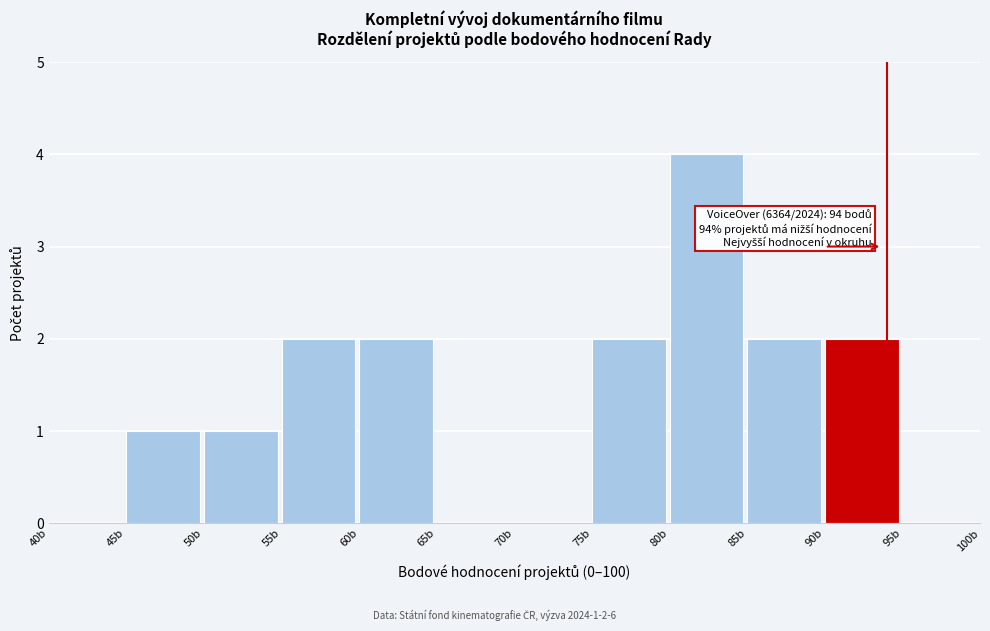

Over which range of the x-axis is the bar tallest?

80 to 85